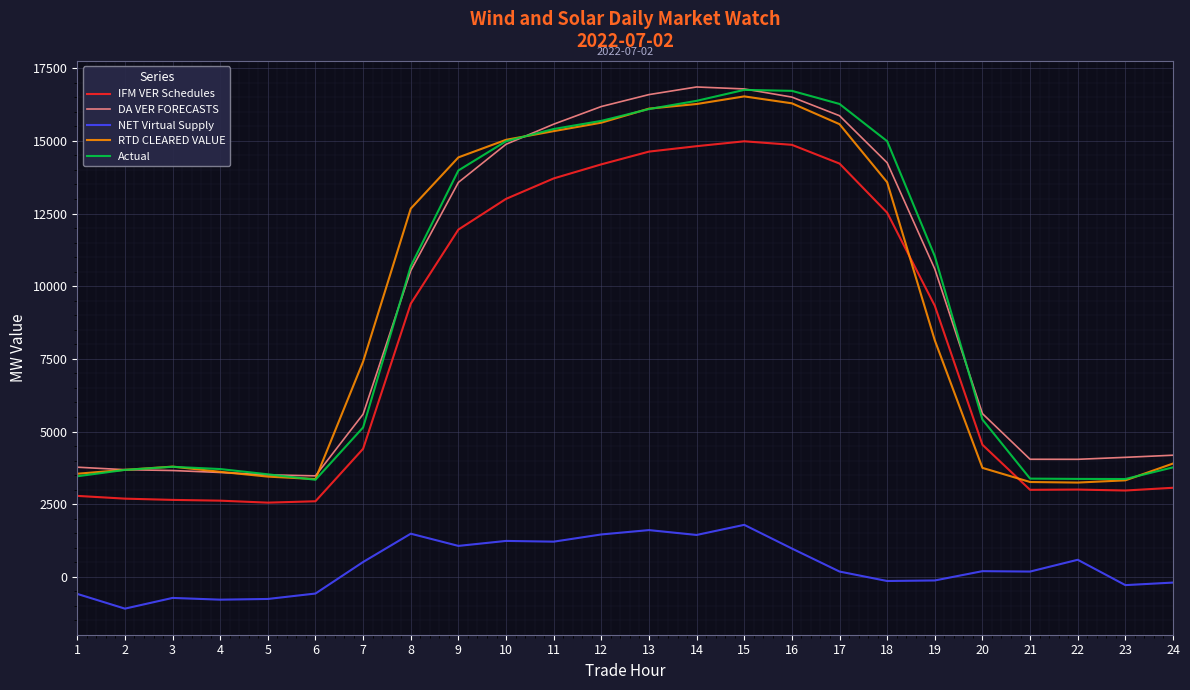

What are all the series names shown in the legend?

IFM VER Schedules, DA VER FORECASTS, NET Virtual Supply, RTD CLEARED VALUE, Actual